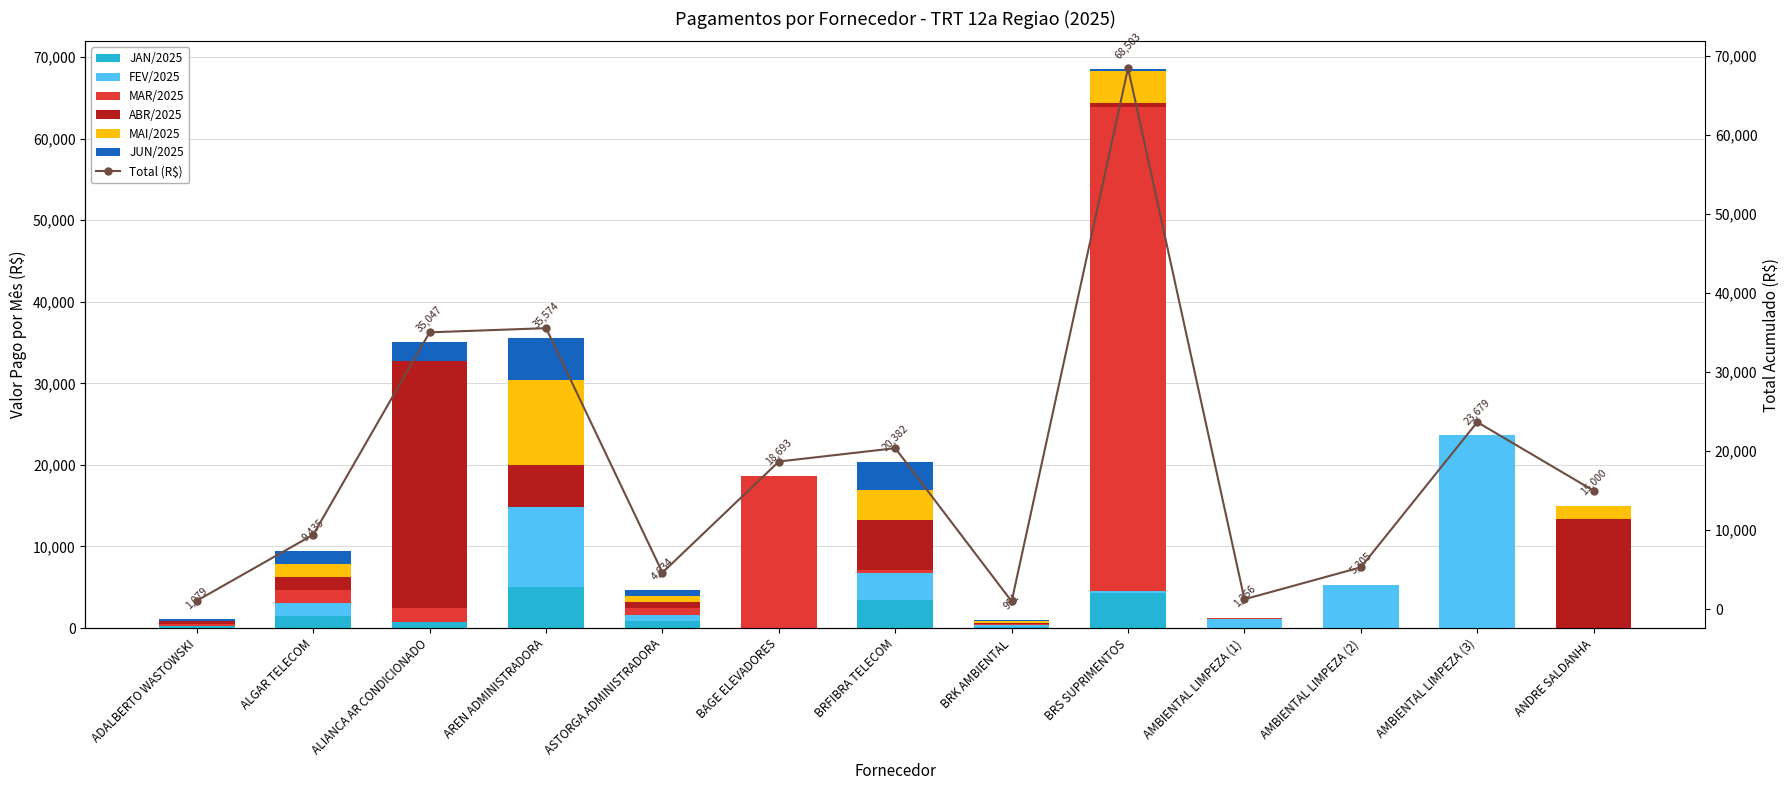

What is the label of the 6th bar from the left?

BAGE ELEVADORES